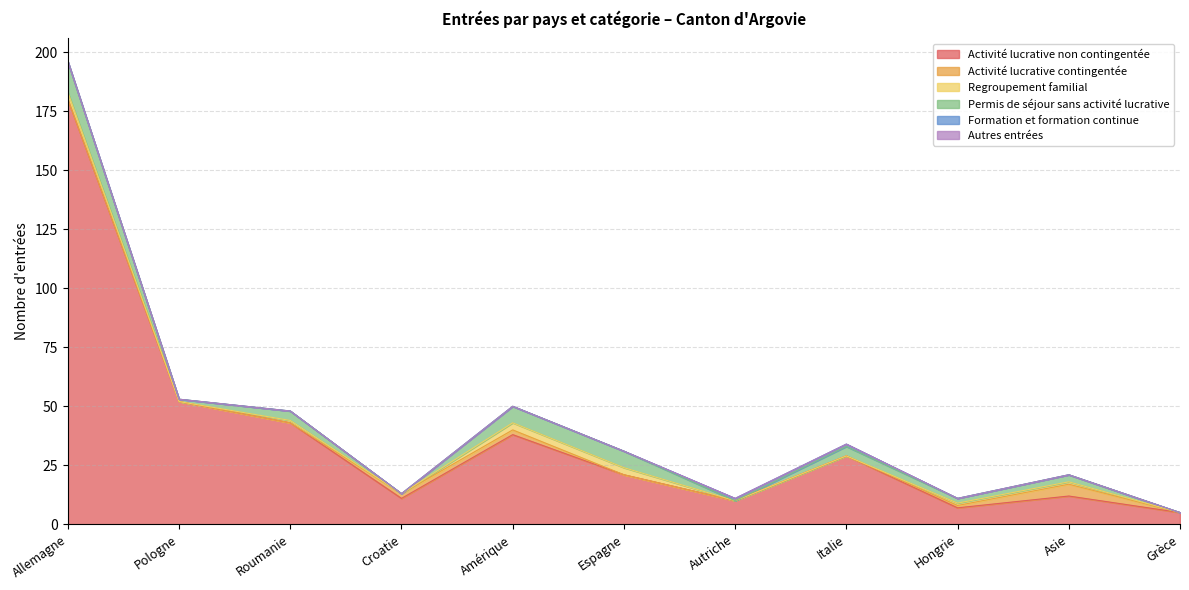

True or false: Activité lucrative contingentée and Permis de séjour sans activité lucrative intersect in this chart.

True